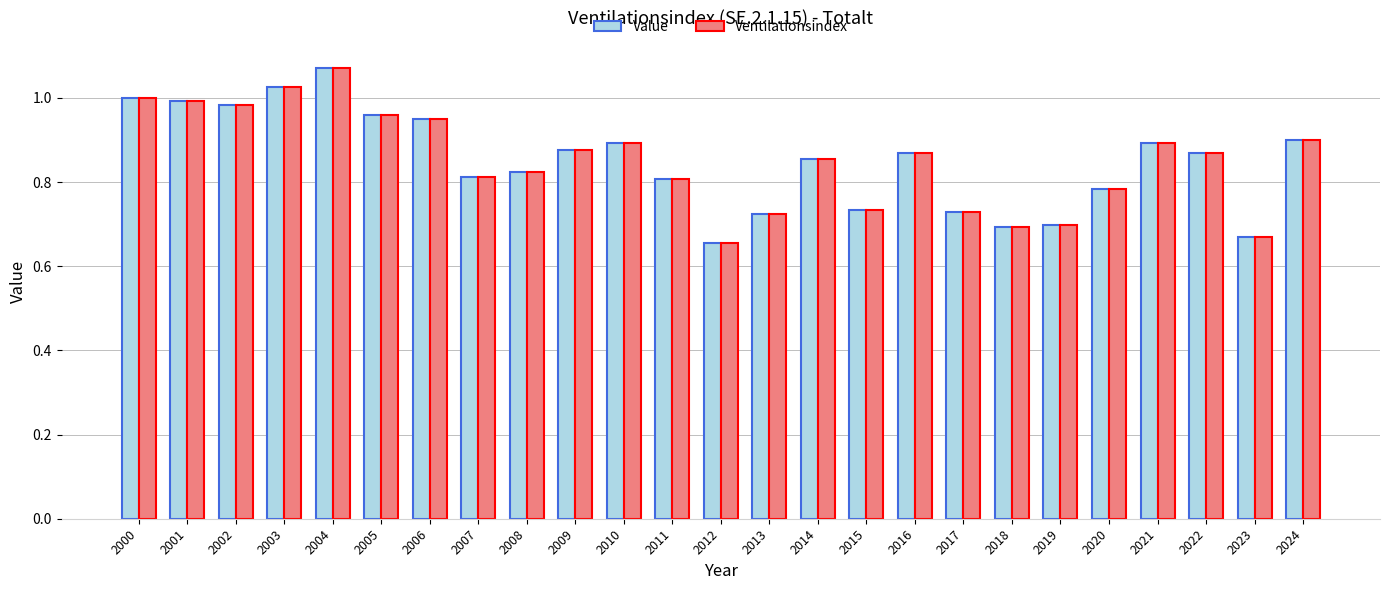

The Value series shows 0.6 at 2004. True or false?

False